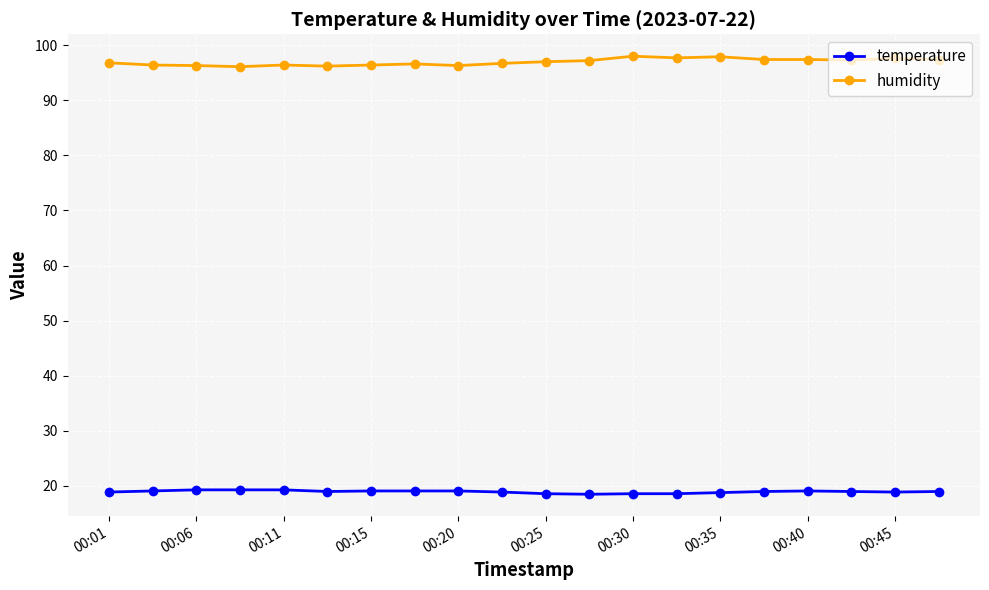

What is the value of the temperature point at the 7th from the left?

19.1